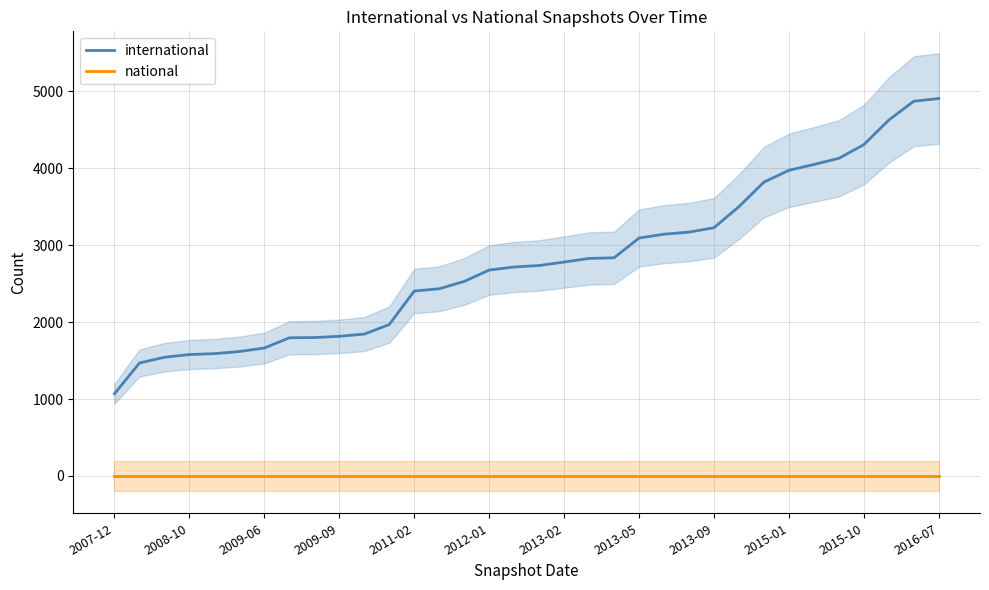

How many categories are shown in the chart?

34